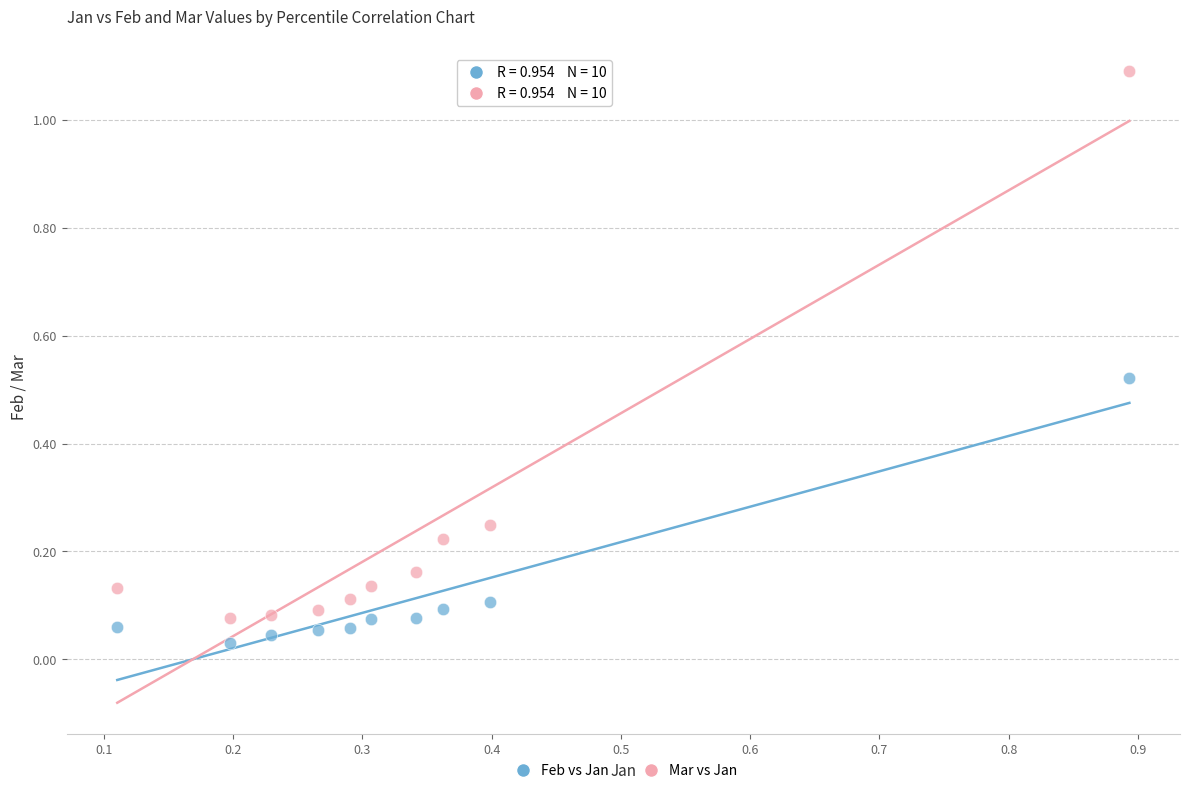

What is the X range (max minus min) for the scatter plot?

0.8